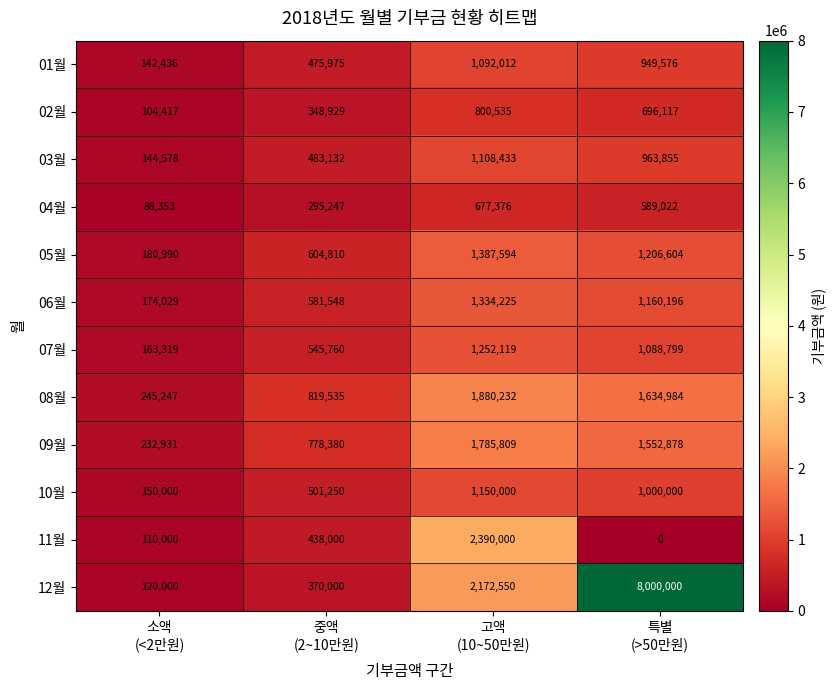

What is the sum of all 01월 values?

2659999